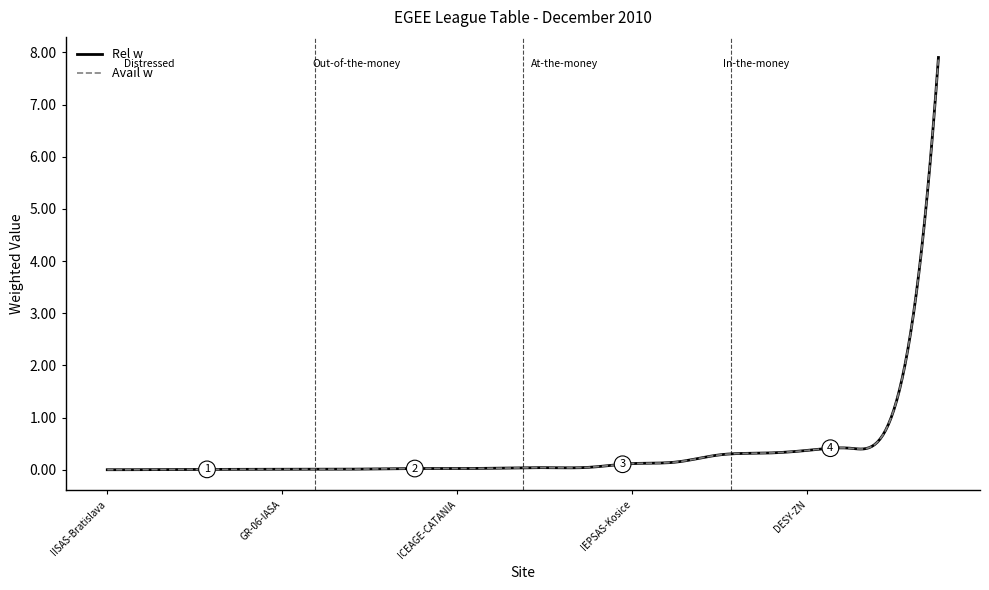

Which series has the largest range (max minus min)?

Rel w